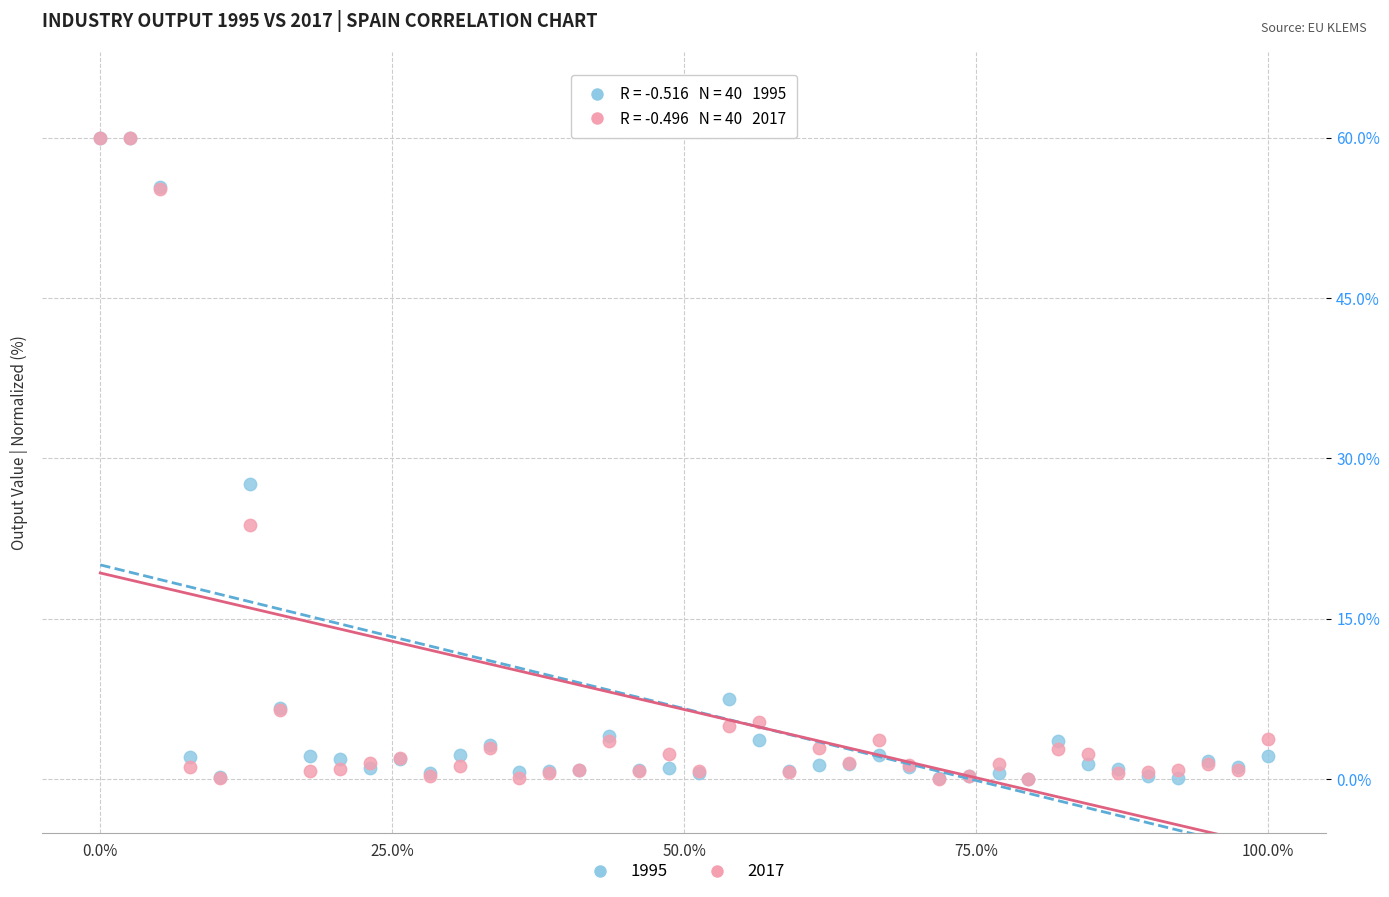

Across all series, what Y value is closest to 30?

27.6